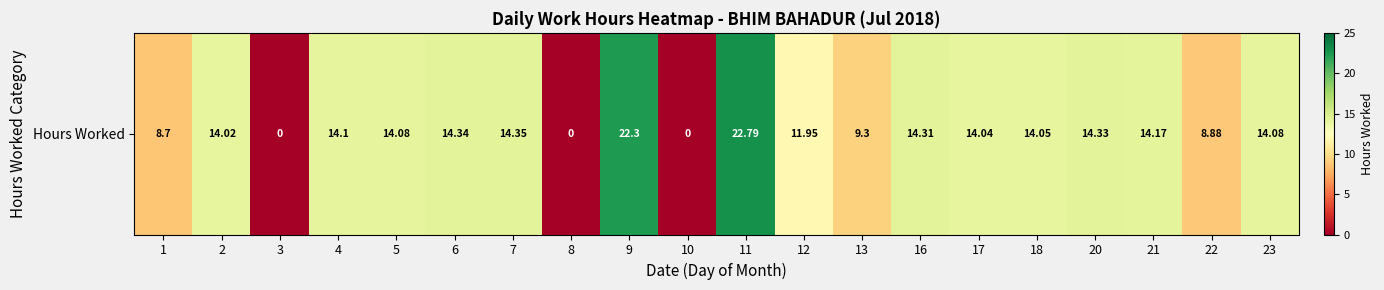

Which category has the lowest value across all series?

3